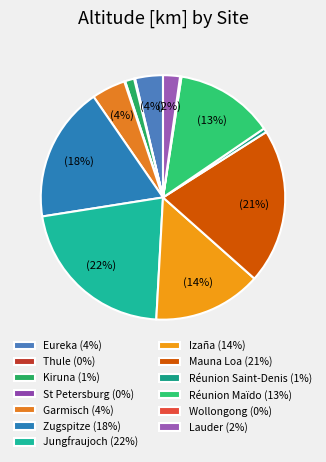

Does Thule represent more than half of the total?

No